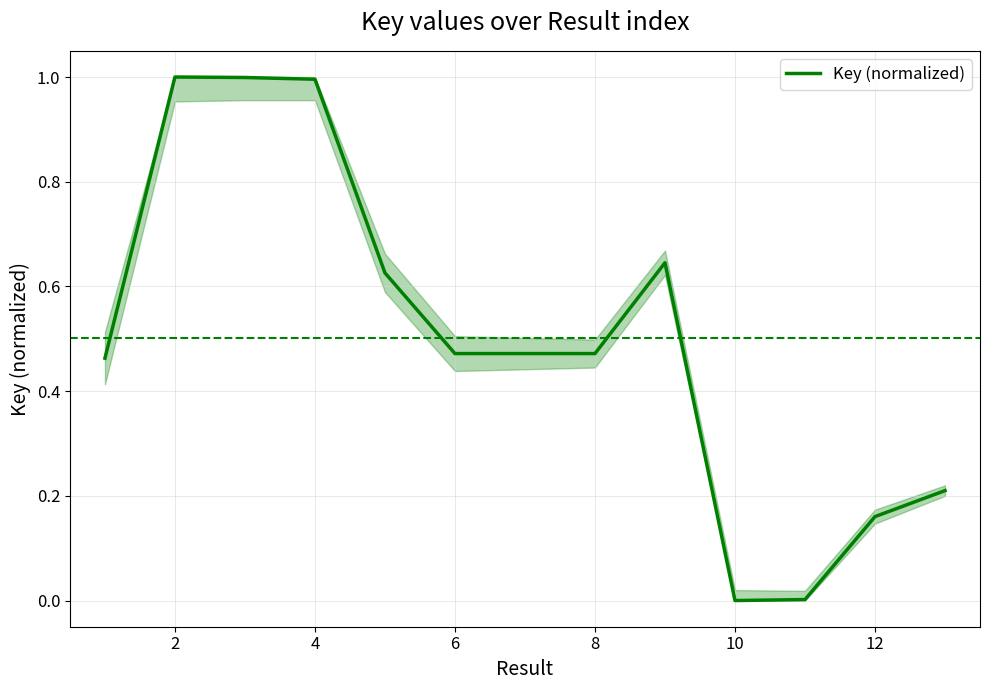

What is the maximum value shown in the chart?

1.0